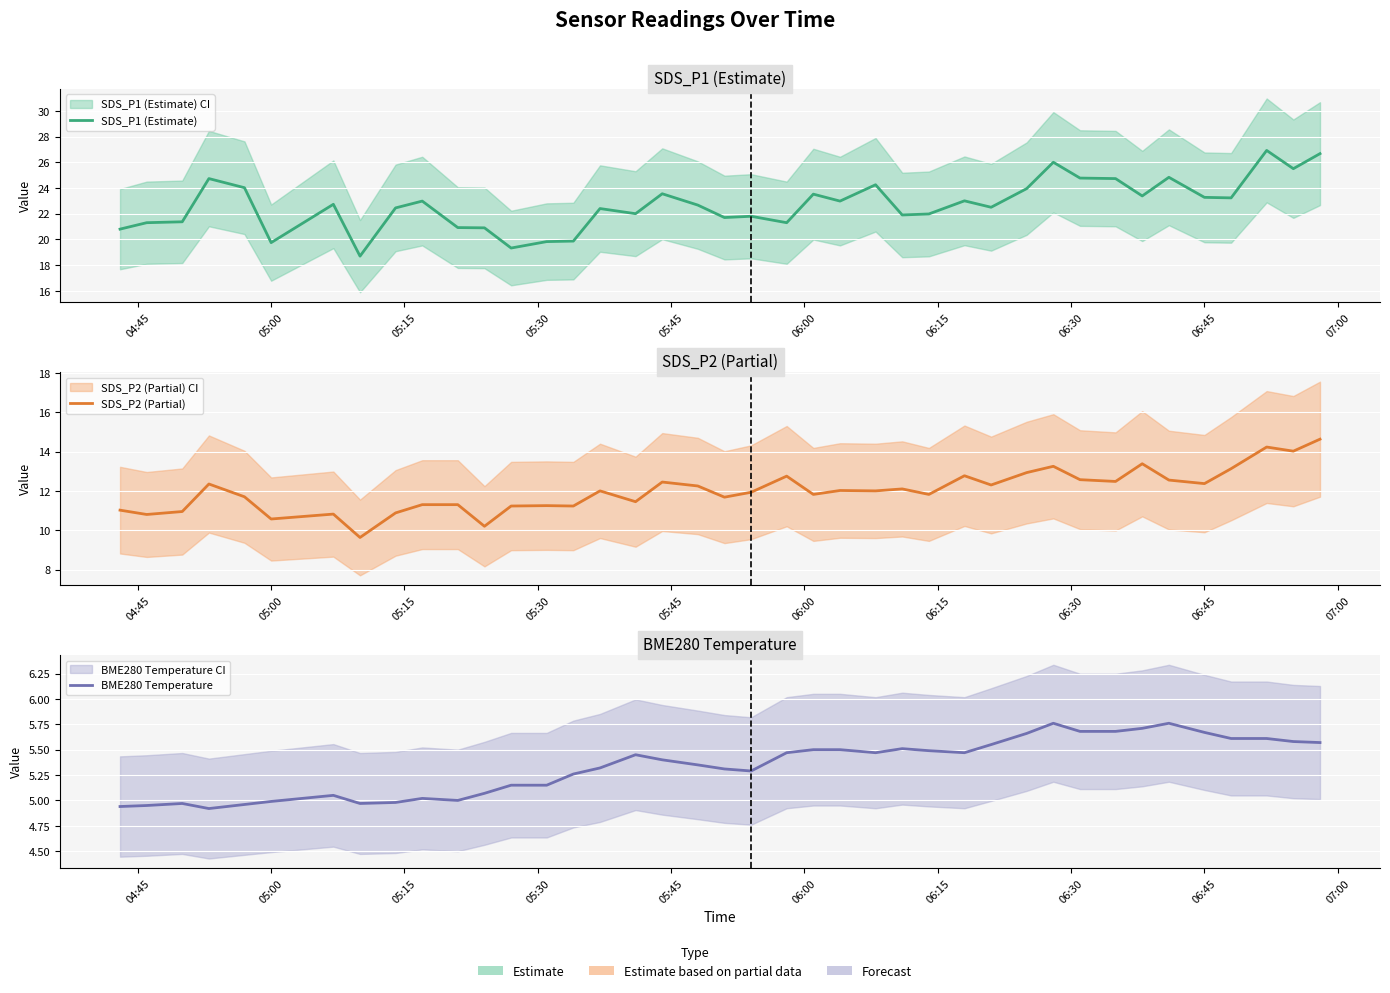

The BME280 Temperature series shows 5.7 at 06:45. True or false?

True